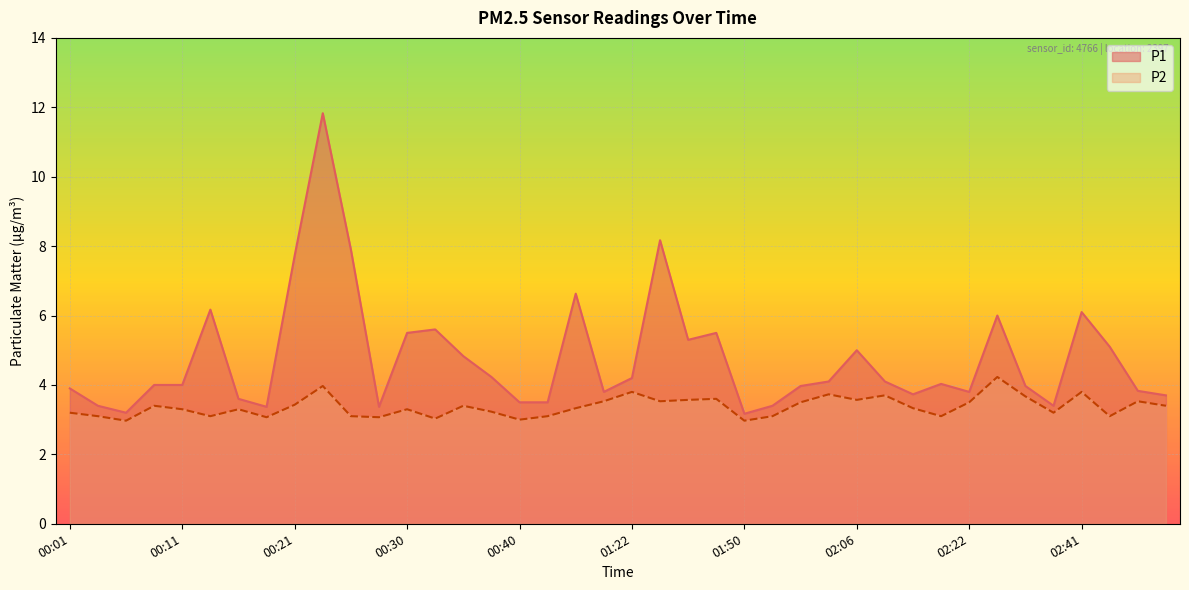

Reading left to right, extract all data points from this chart.

P1: 3.9	3.4	3.2	4.0	4.0	6.2	3.6	3.4	7.7	11.8	7.9	3.4	5.5	5.6	4.8	4.2	3.5	3.5	6.6	3.8	4.2	8.2	5.3	5.5	3.2	3.4	4.0	4.1	5.0	4.1	3.7	4.0	3.8	6.0	4.0	3.4	6.1	5.1	3.8	3.7
P2: 3.2	3.1	3.0	3.4	3.3	3.1	3.3	3.1	3.4	4.0	3.1	3.1	3.3	3.0	3.4	3.2	3.0	3.1	3.3	3.5	3.8	3.5	3.6	3.6	3.0	3.1	3.5	3.7	3.6	3.7	3.3	3.1	3.5	4.2	3.7	3.2	3.8	3.1	3.5	3.4